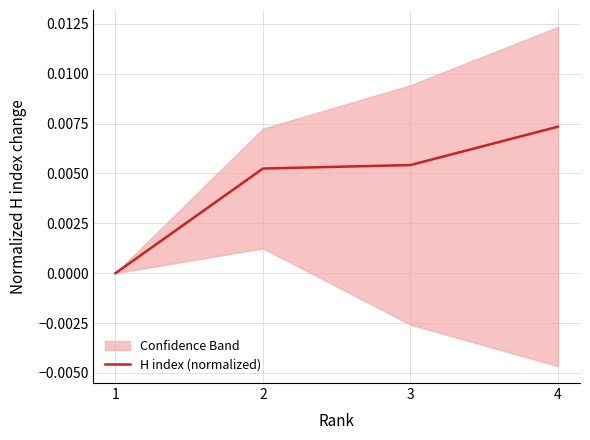

Which has a higher value, 2 or 3?

3